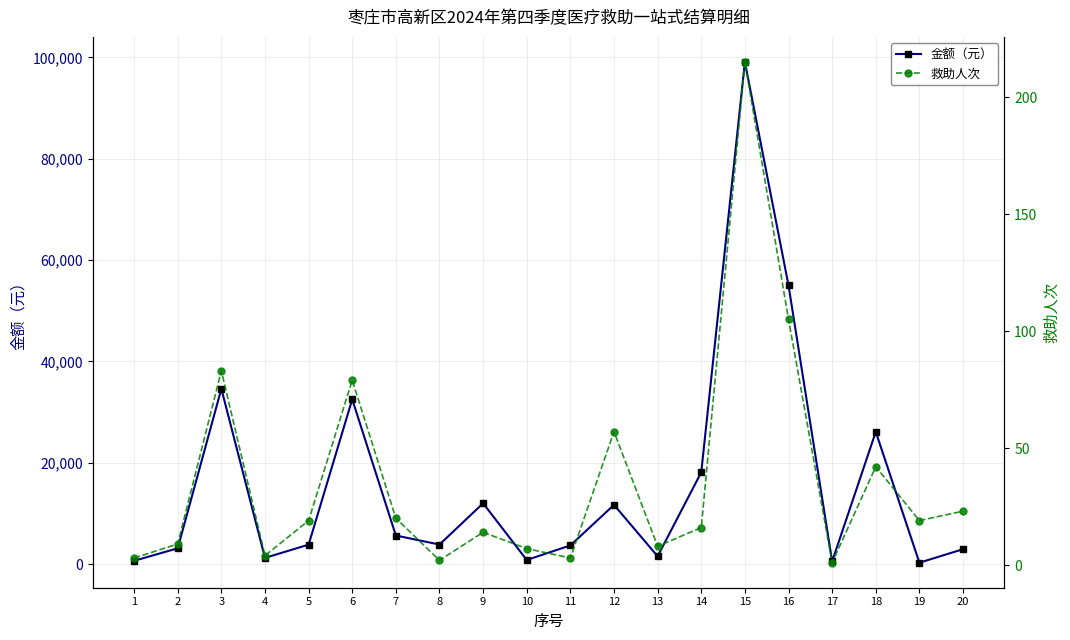

Is the value of 救助人次 at 4 greater than the value of 金额（元） at 15?

No